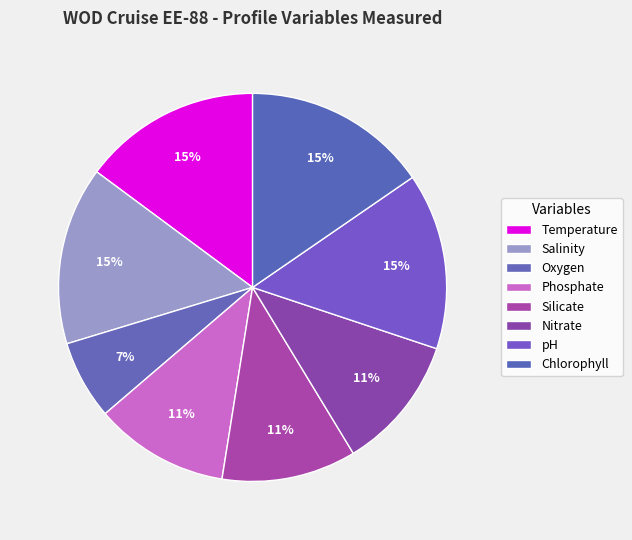

Does Temperature account for over 50% of the chart?

No